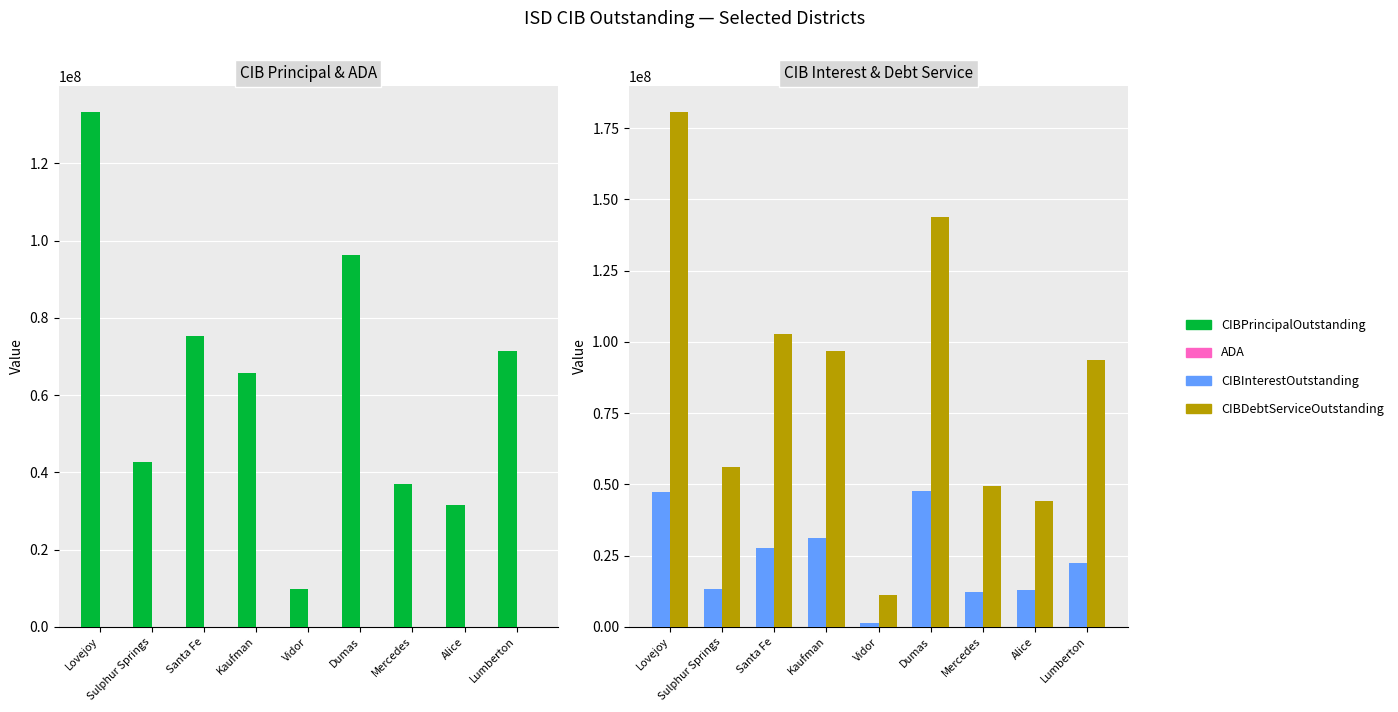

Rank the series by their maximum value, from lowest to highest.

ADA, CIBInterestOutstanding, CIBPrincipalOutstanding, CIBDebtServiceOutstanding